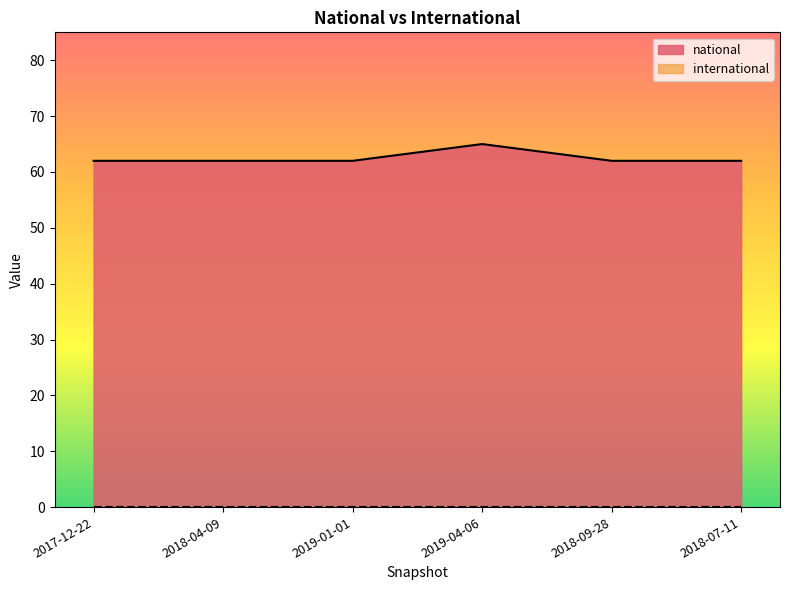

What is the sum of all values?

375